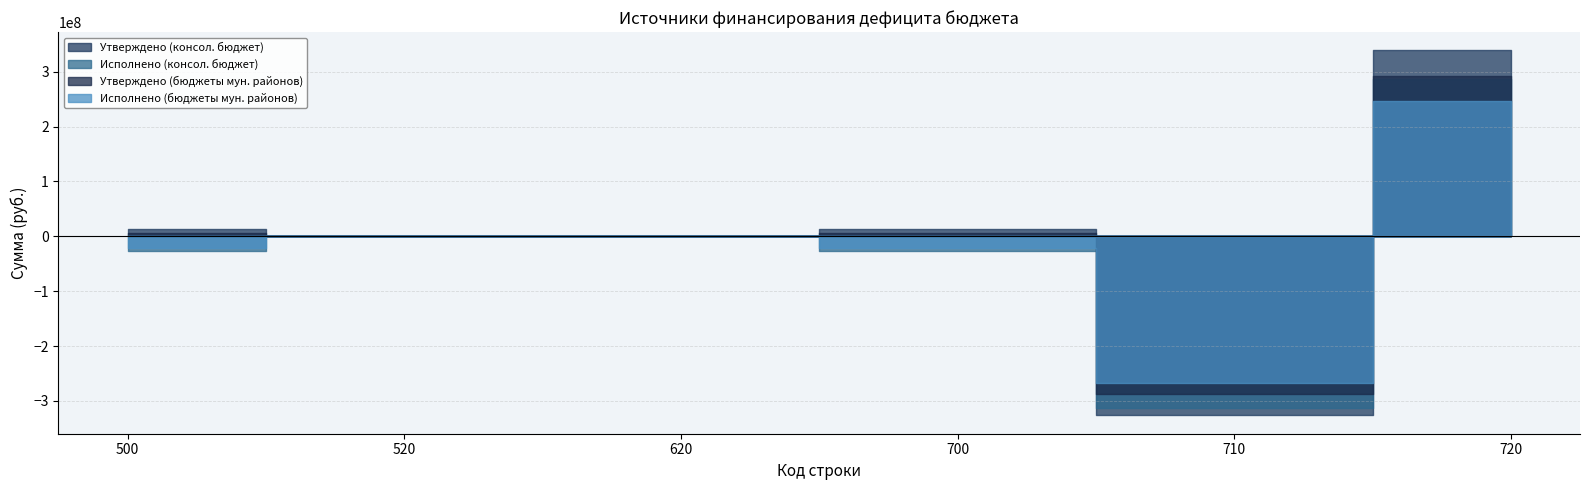

The Исполнено (консол. бюджет) series shows 286286419.1 at 720. True or false?

True